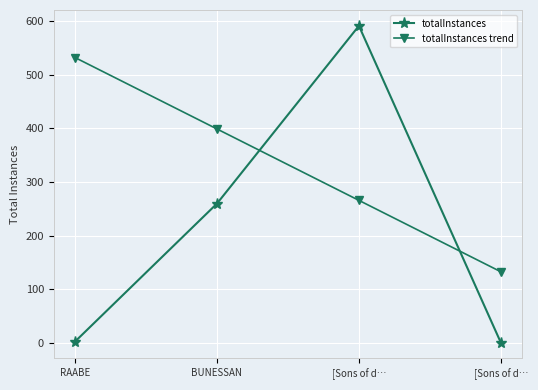

Which series has the largest total across all categories?

totalInstances trend